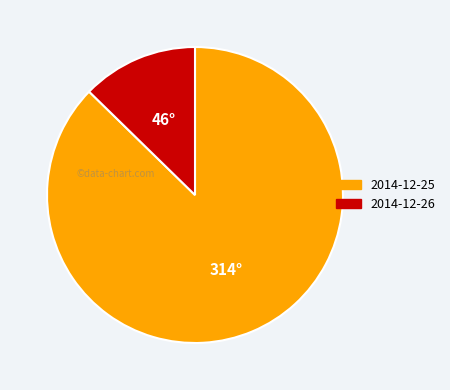

Count the number of slices in the pie.

2